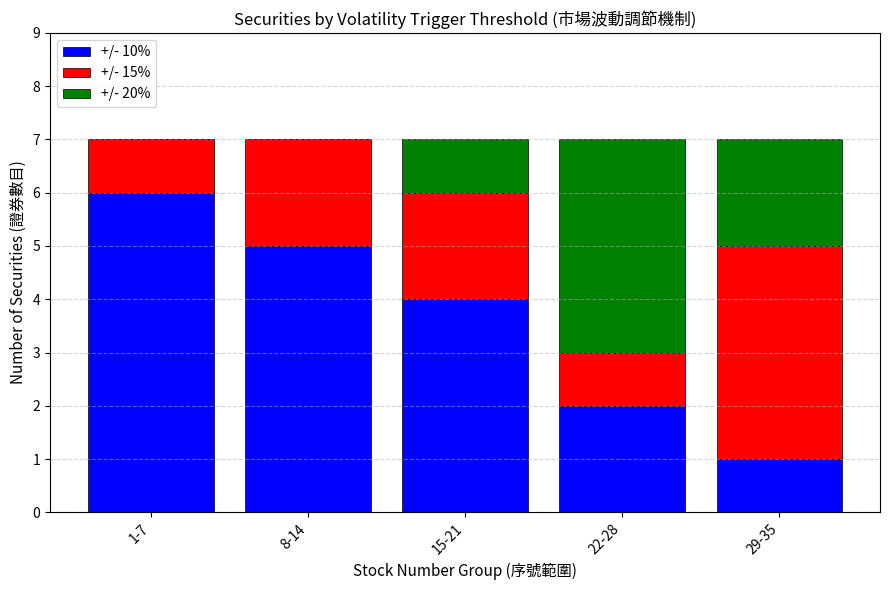

At which label does +/- 10% reach its peak?

1-7